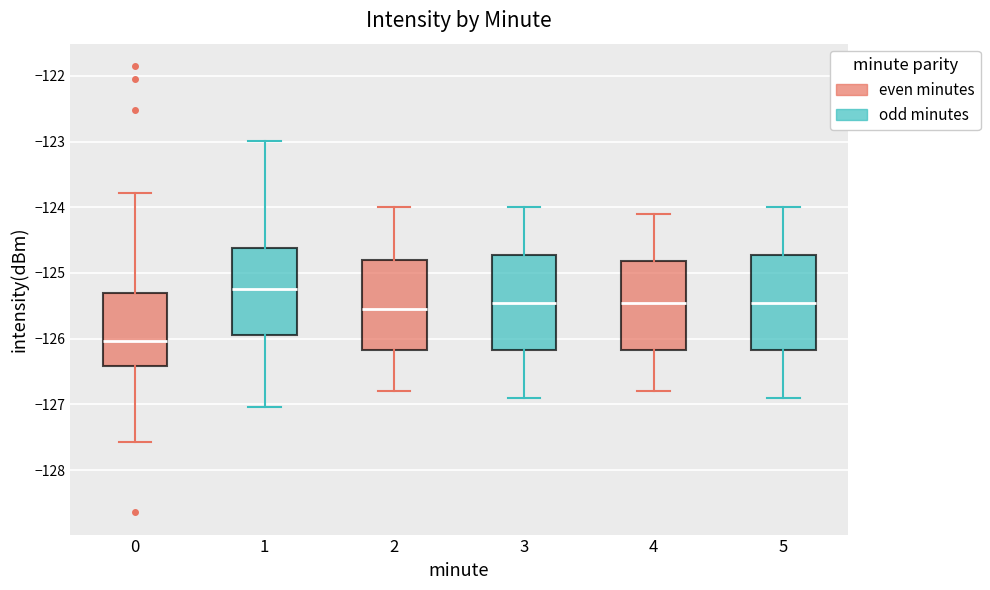

Which box's median line is the highest?

1